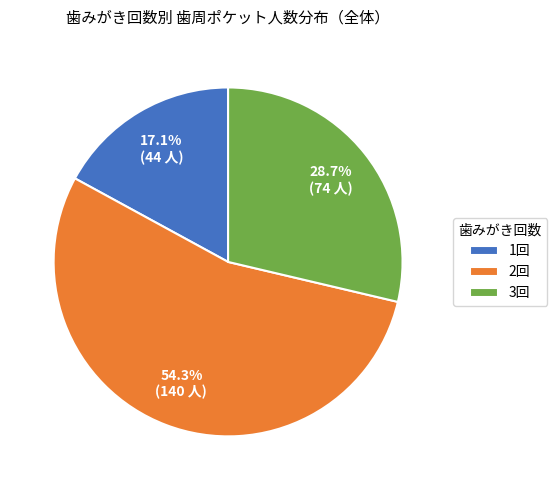

Which has a higher value, 1回 or 3回?

3回